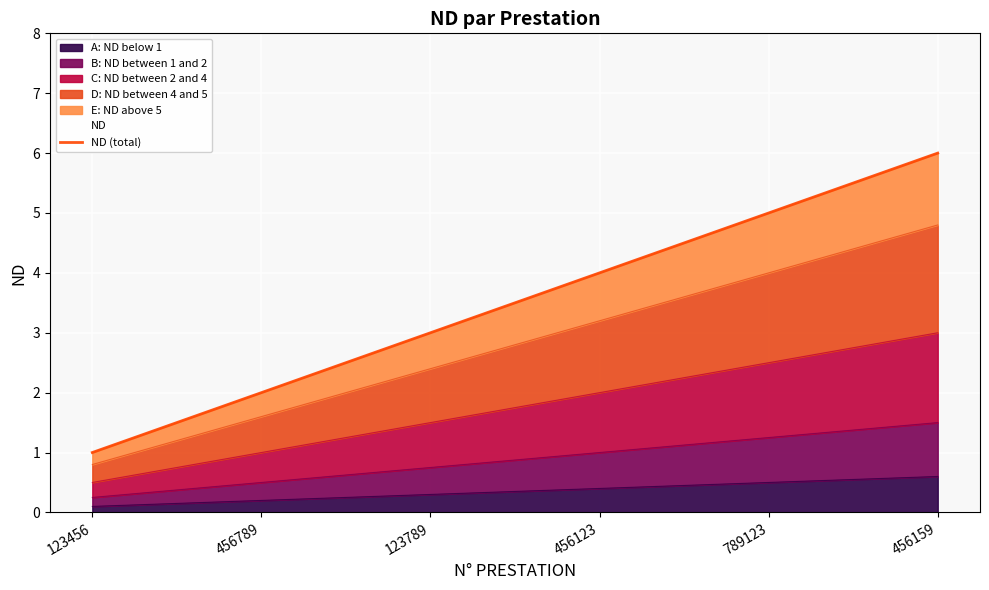

Which category has the highest value across all series?

456159